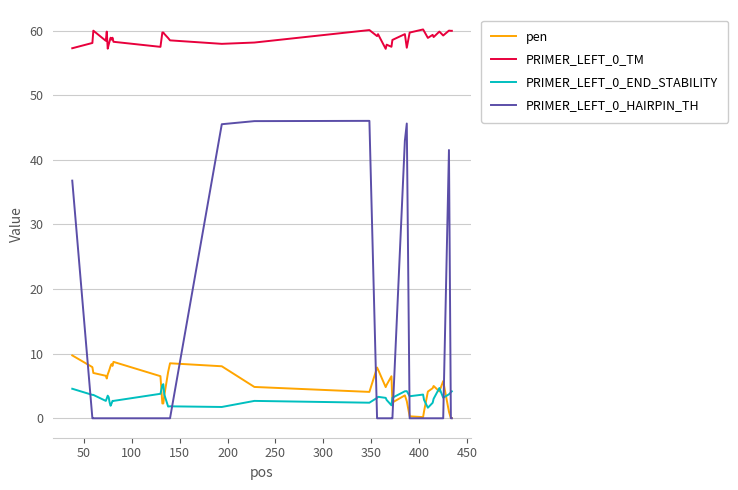

True or false: PRIMER_LEFT_0_HAIRPIN_TH and PRIMER_LEFT_0_END_STABILITY intersect in this chart.

True